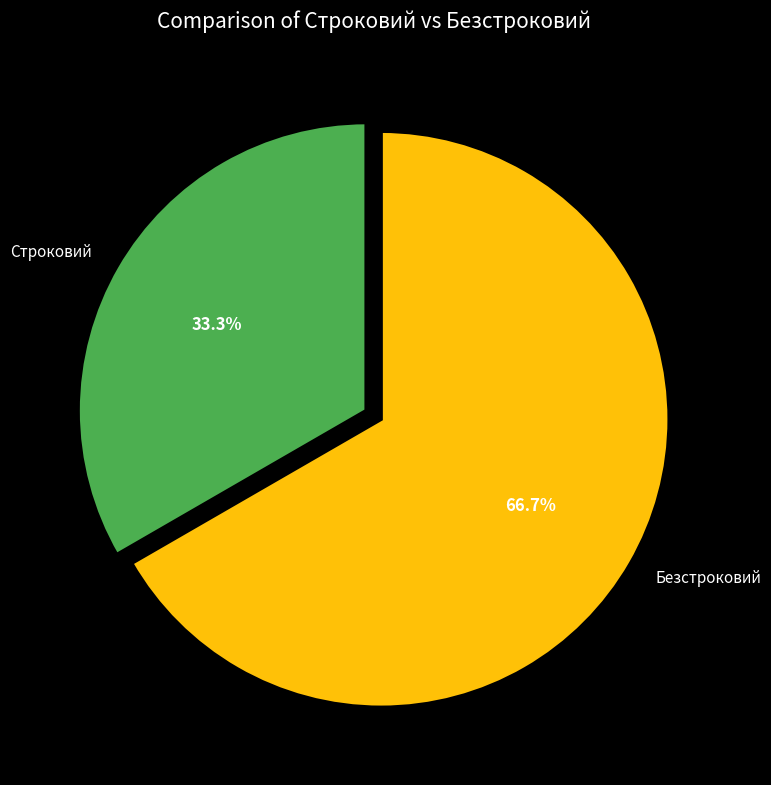

Do Строковий and Безстроковий together represent more than half of the pie?

Yes